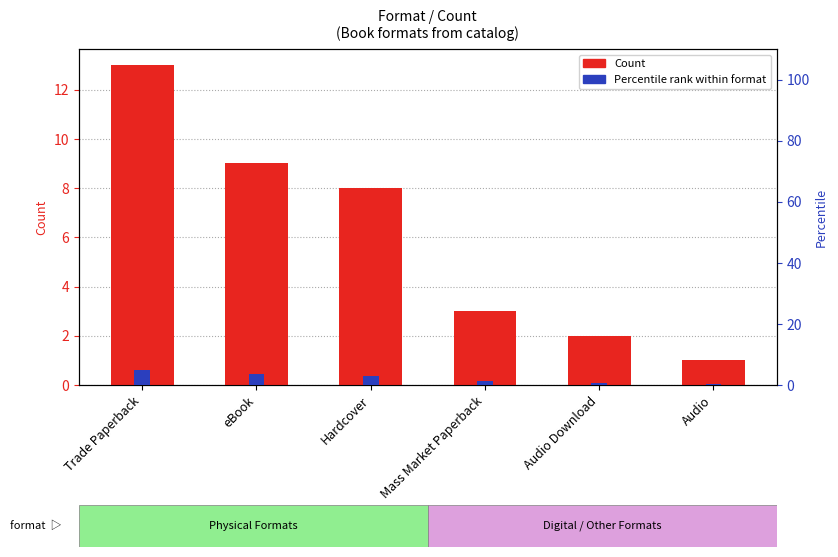

List the labels in order of Percentile rank value, smallest first.

Audio, Audio Download, Mass Market Paperback, Hardcover, eBook, Trade Paperback